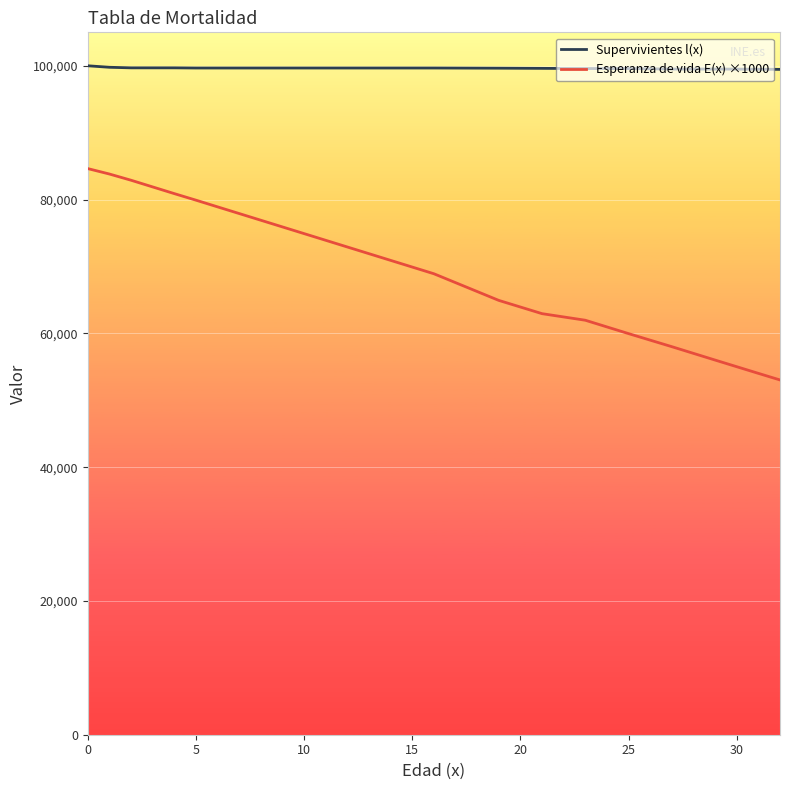

The Supervivientes l(x) series shows 99666.2 at 15. True or false?

True